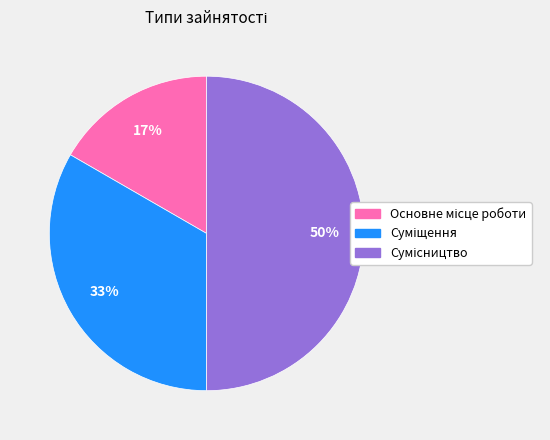

To the nearest percent, what is the difference between the largest and smallest slice percentages?

33%